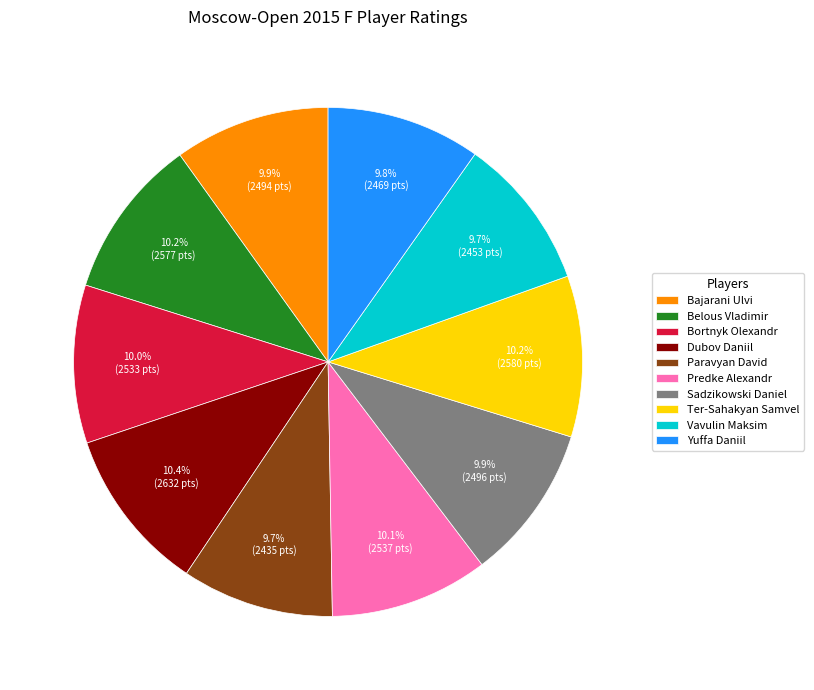

What is the ratio of the value at Belous Vladimir to the value at Sadzikowski Daniel?

1.0